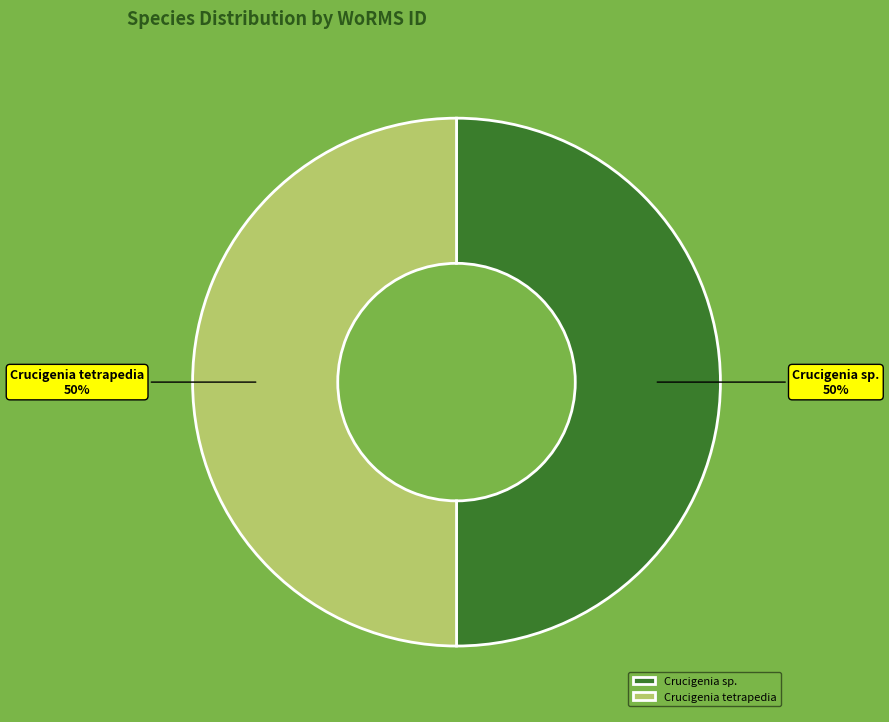

What is the ratio of the value at Crucigenia sp. to the value at Crucigenia tetrapedia?

1.0